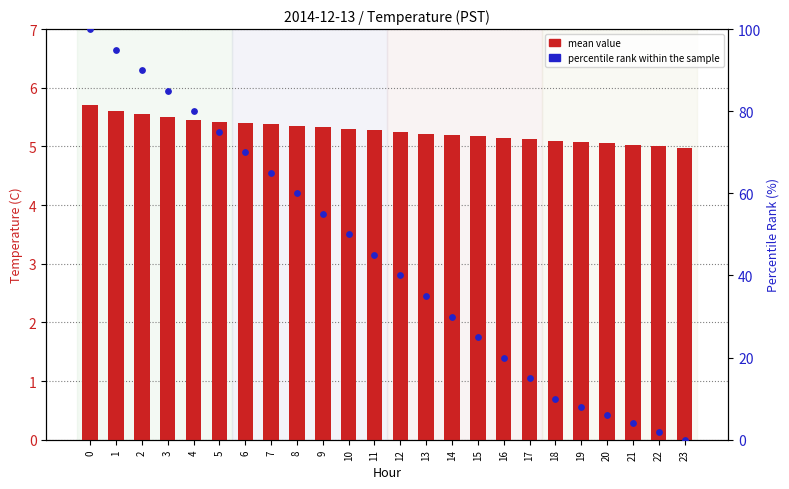

Which series reaches the maximum Y coordinate?

percentile rank within the sample